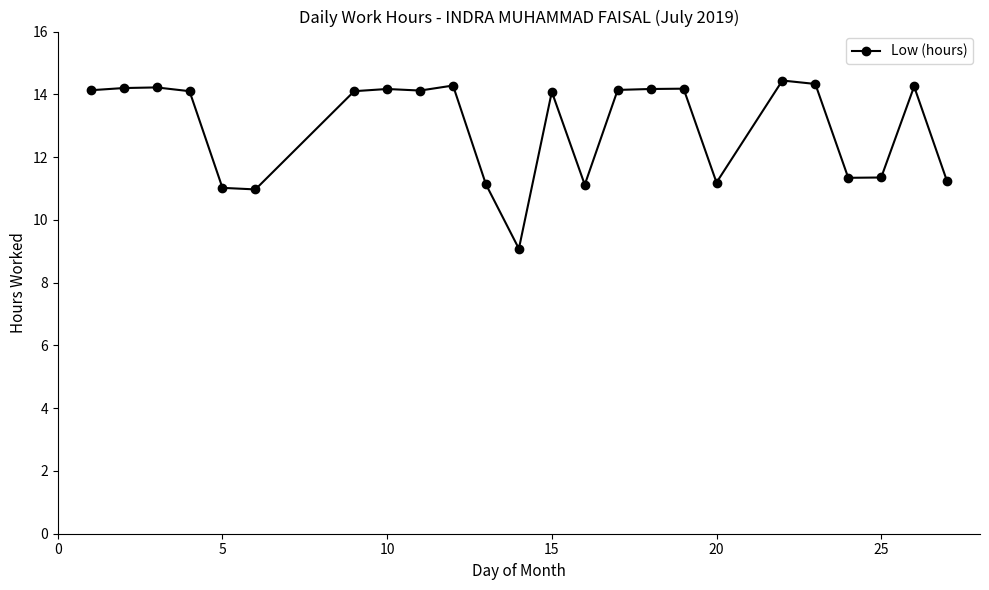

What is the difference between the maximum and second lowest values?

3.5